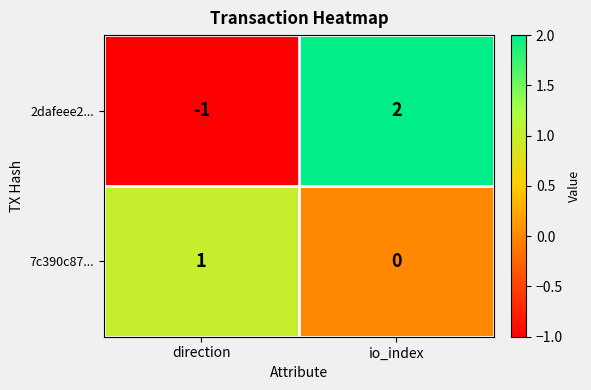

At which label is 7c390c87... closest to 0?

io_index